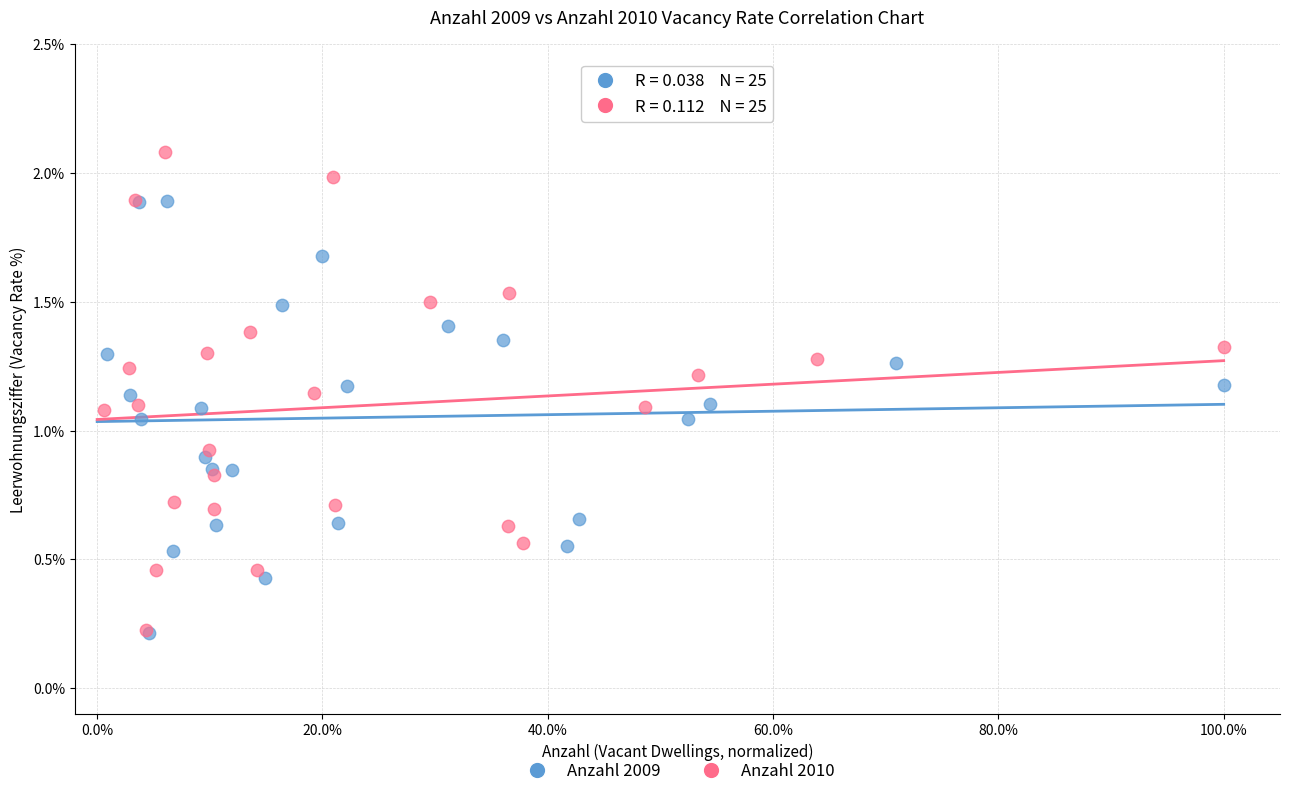

Which series reaches the maximum Y coordinate?

Anzahl 2010